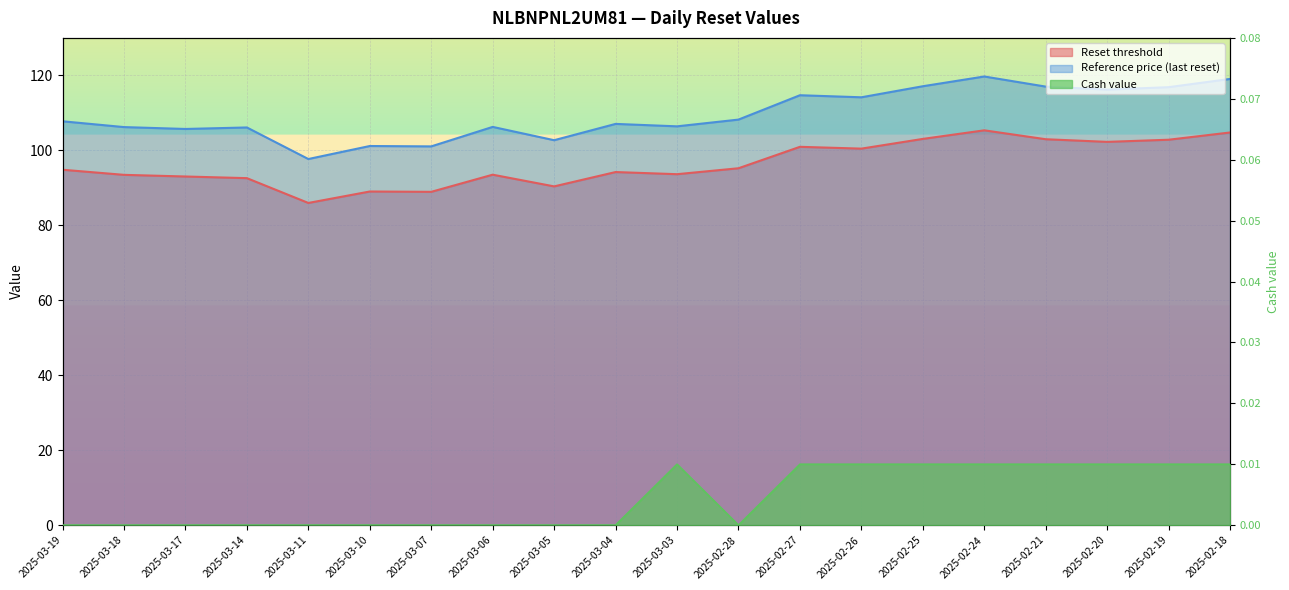

Is the value of Cash value at 2025-03-19 greater than the value of Reset threshold at 2025-02-20?

No